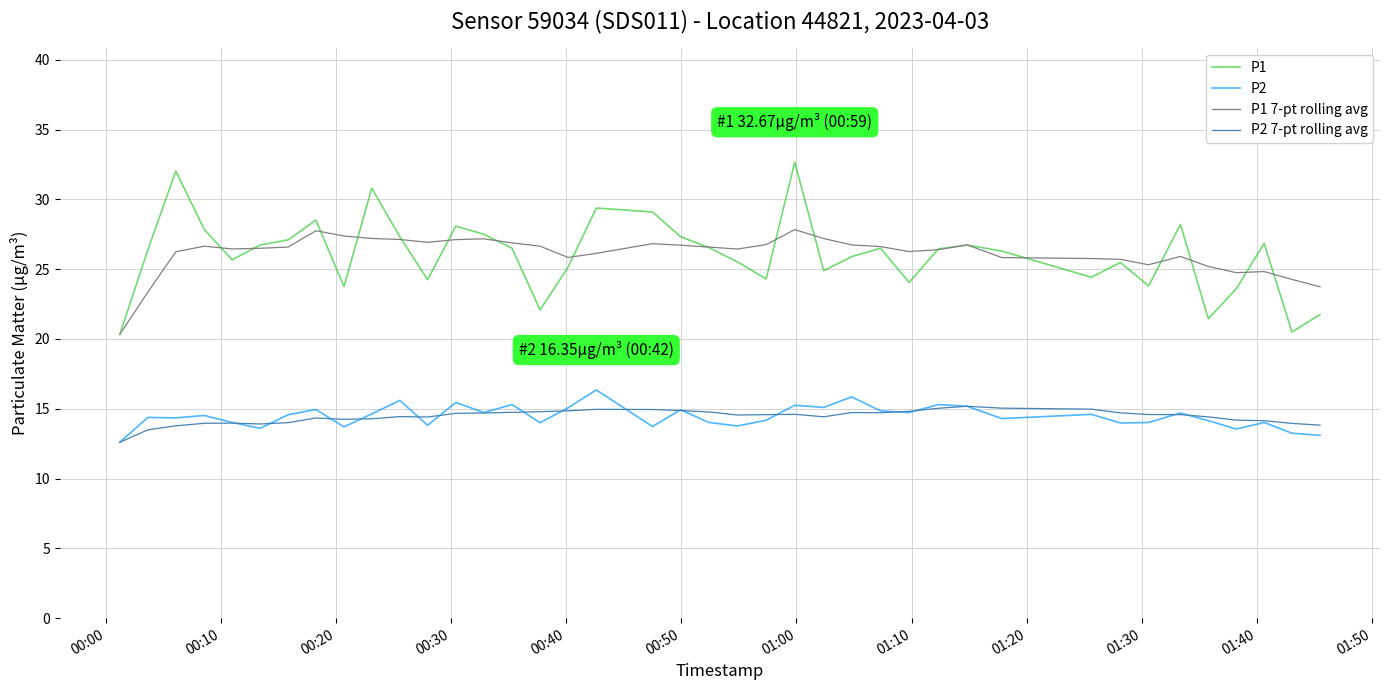

True or false: P2 and P1 7-pt rolling avg intersect in this chart.

False